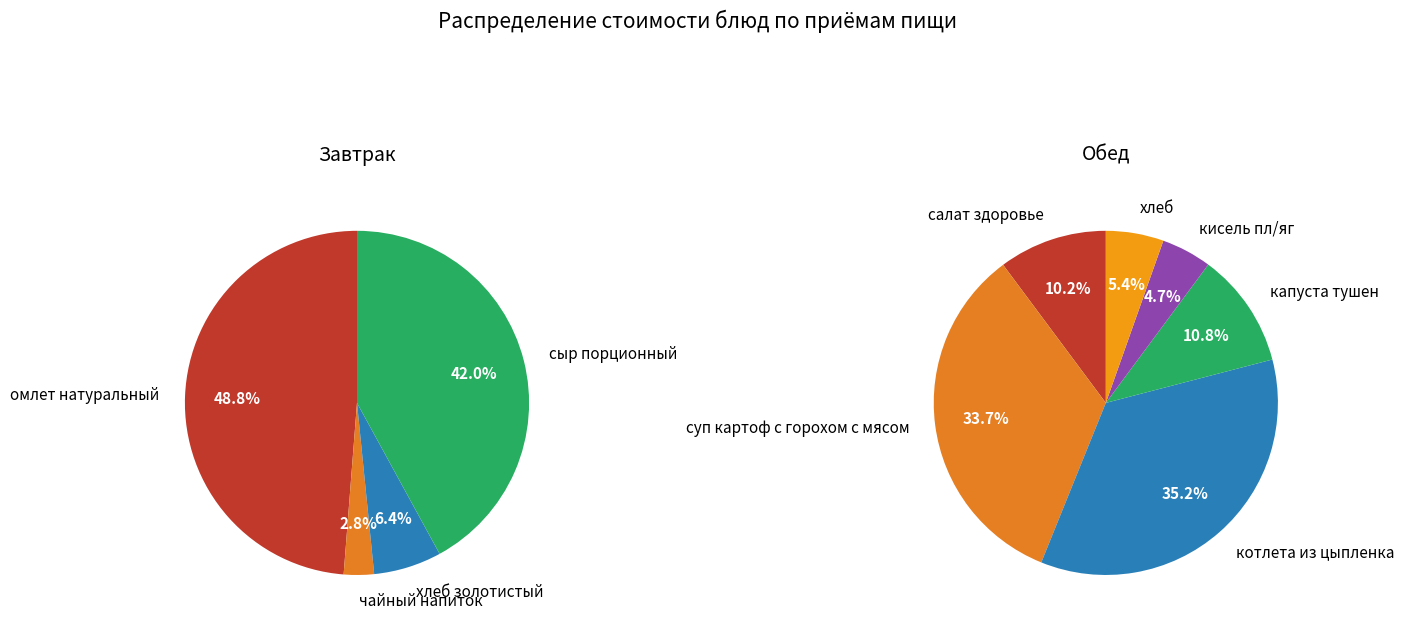

Which slice is the largest?

омлет натуральный